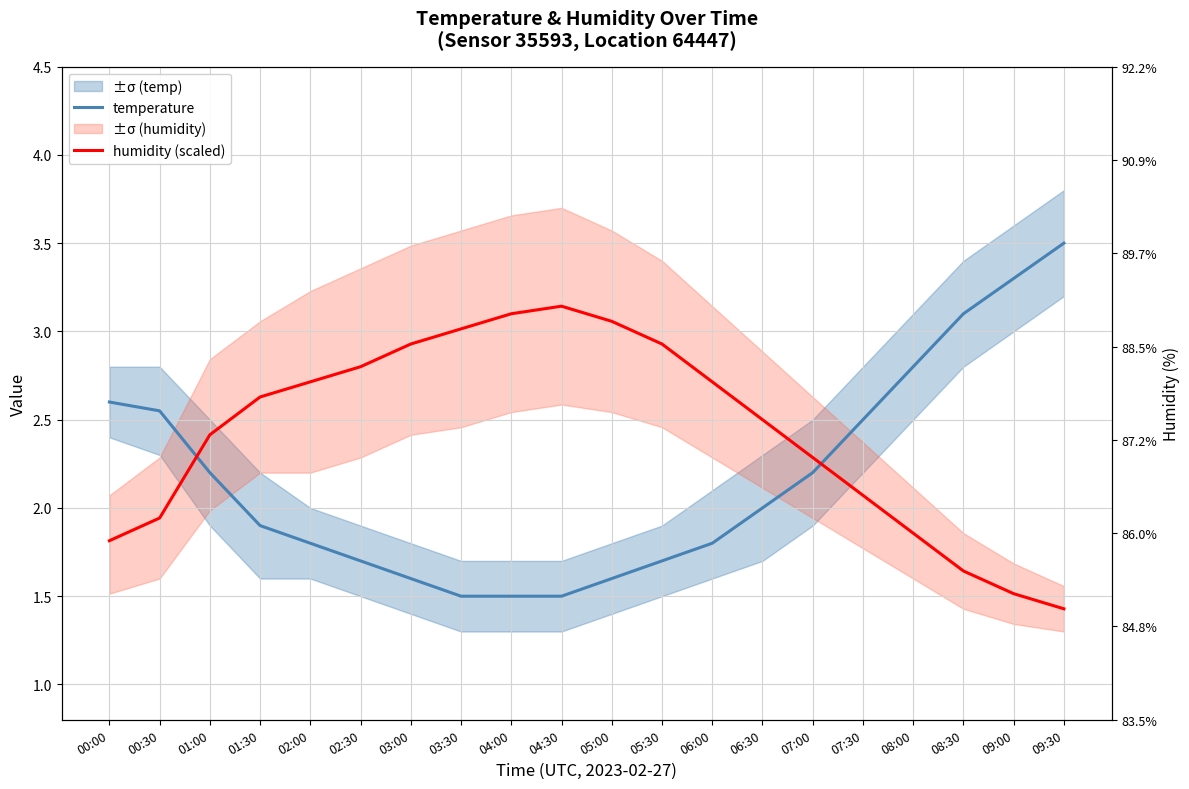

What is the difference between the second highest and minimum values in the temperature series?

1.8